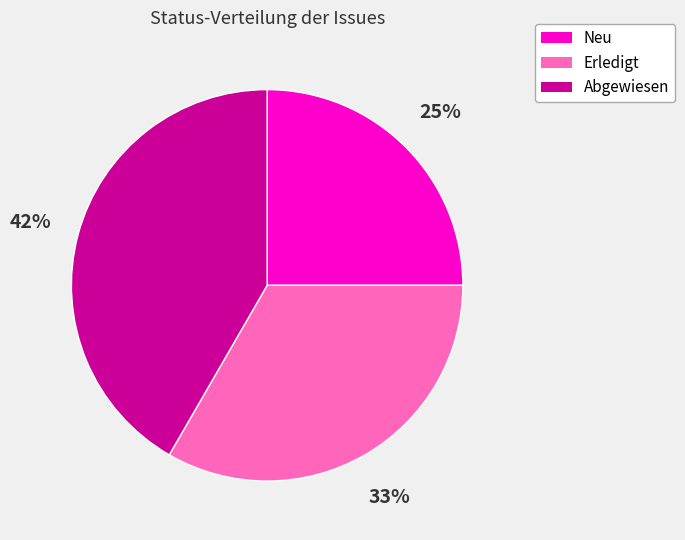

Does any single category account for the majority?

No